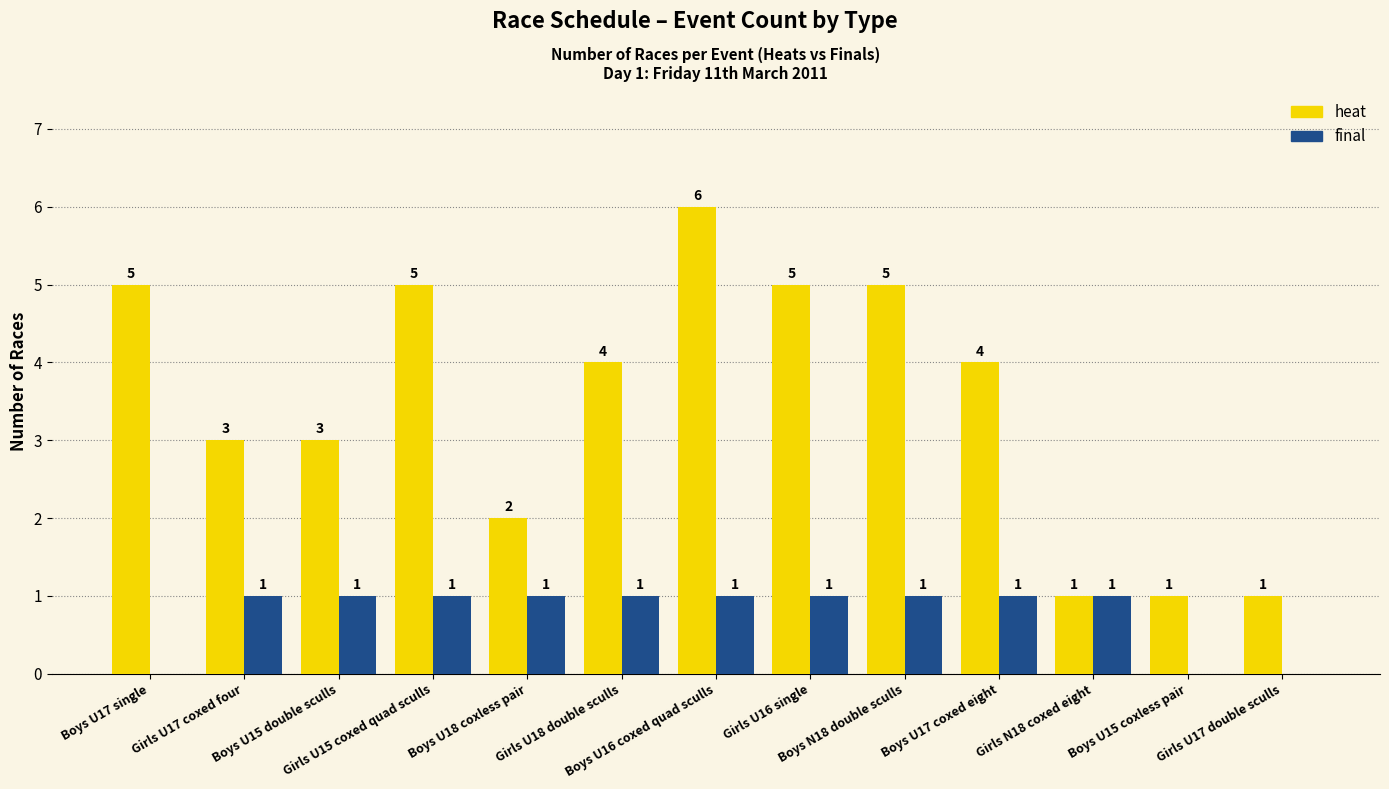

At which category does the chart reach its peak across all series?

Boys U16 coxed quad sculls